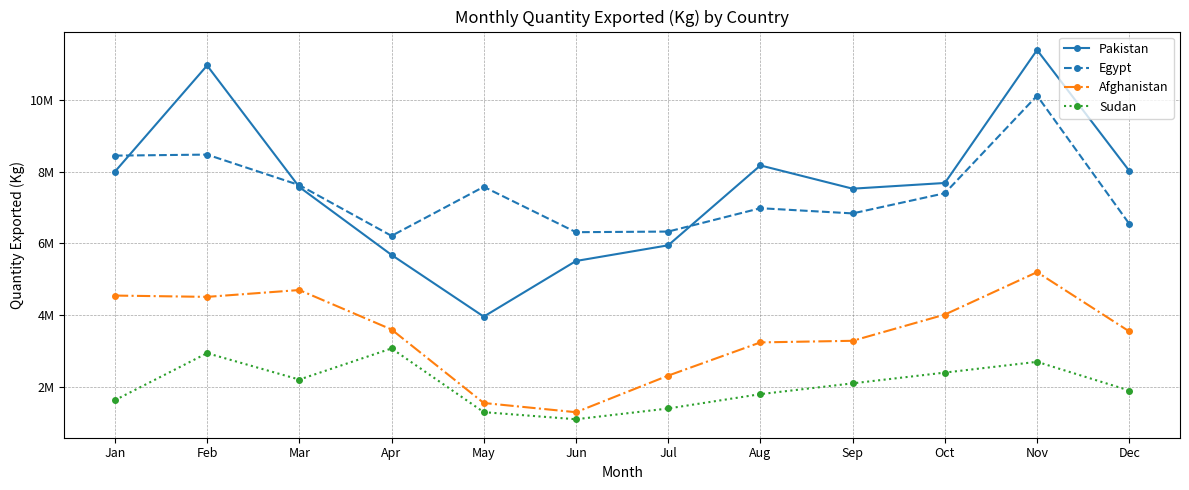

What is the difference between the Sudan values at Sep and Jan?

468943